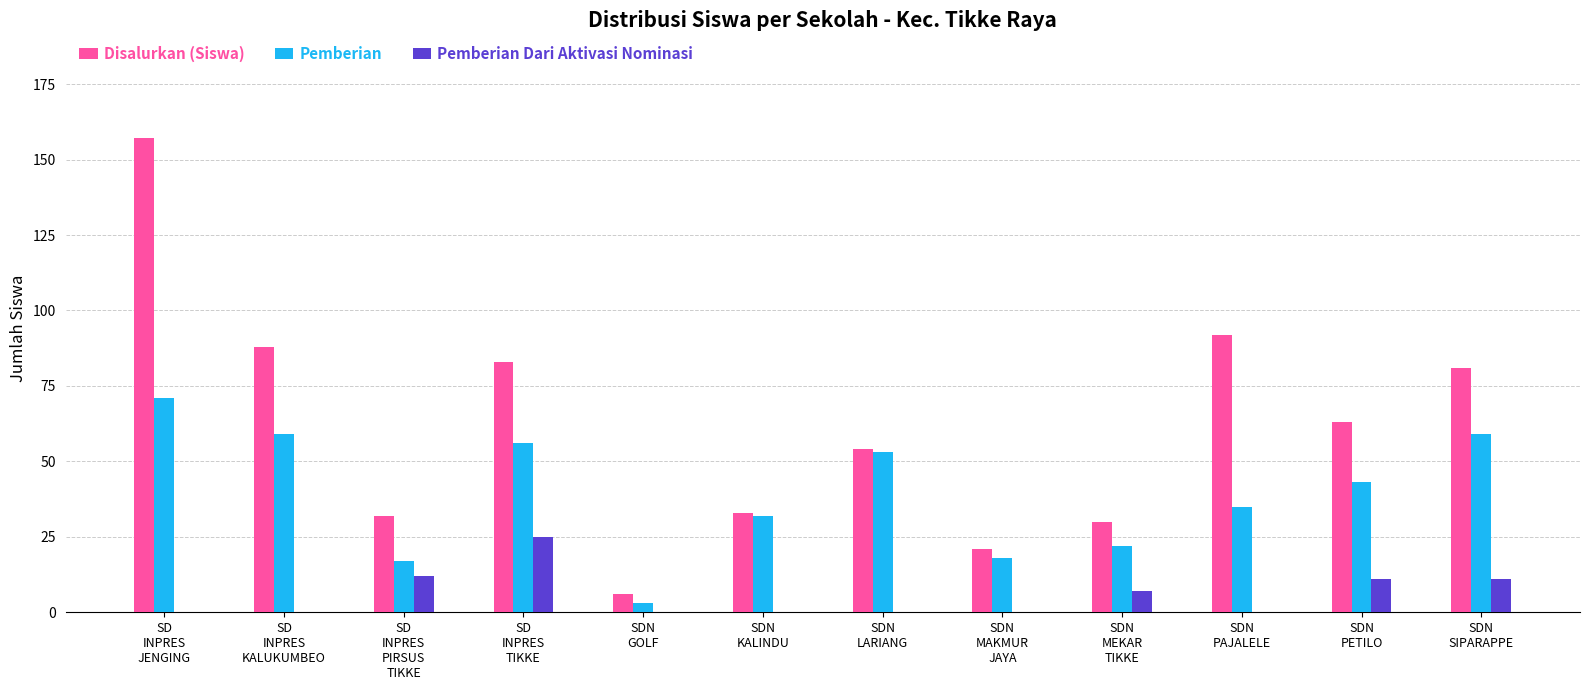

What is the sum of all Disalurkan (Siswa) values?

740